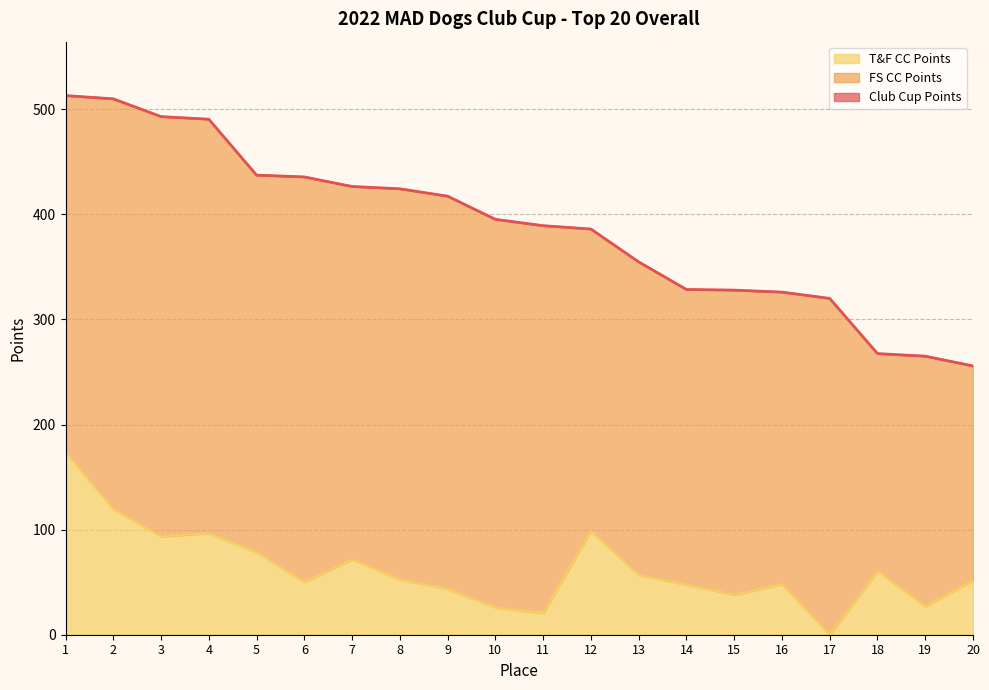

Does the chart display data point markers on the line(s)?

No